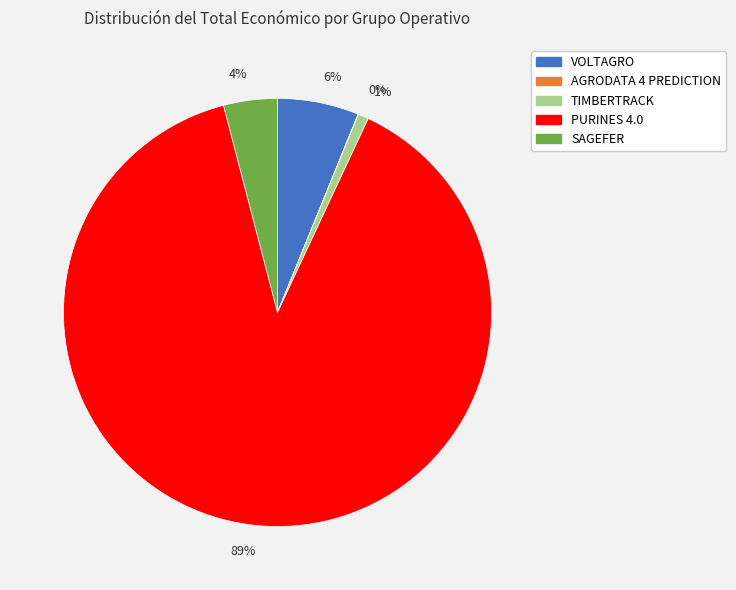

Between 6% and 89%, which is larger?

89%